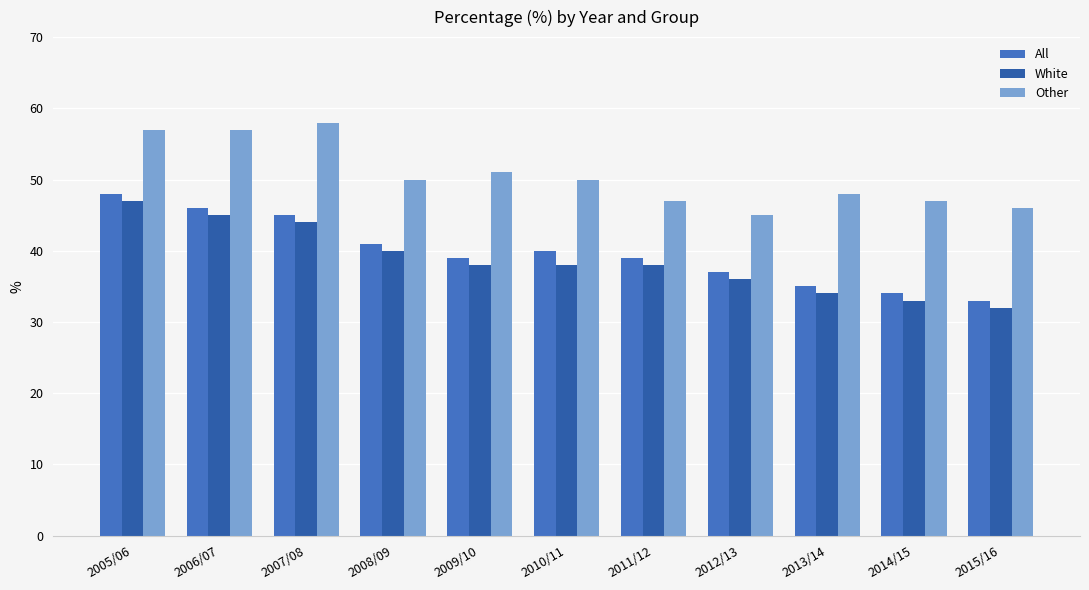

What is the label of the 6th bar from the right?

2010/11